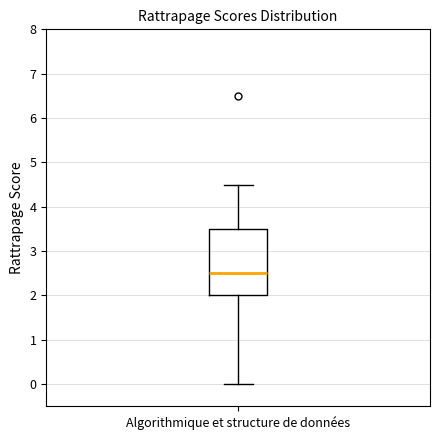

Read this box plot against the y-axis: the position of the median line, the range covered by the box, and the ends of both whiskers. The values are not printed on the chart, so give them approximately, as read against the axis.

median 2.5, box 2.0 to 3.5, whiskers 0.0 to 4.5